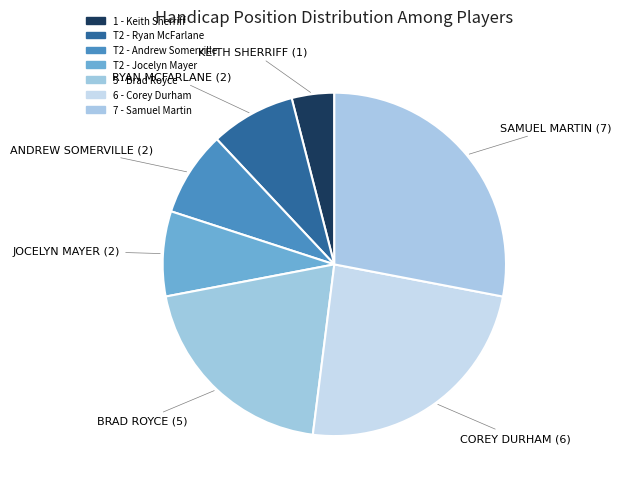

Count the number of slices in the pie.

7